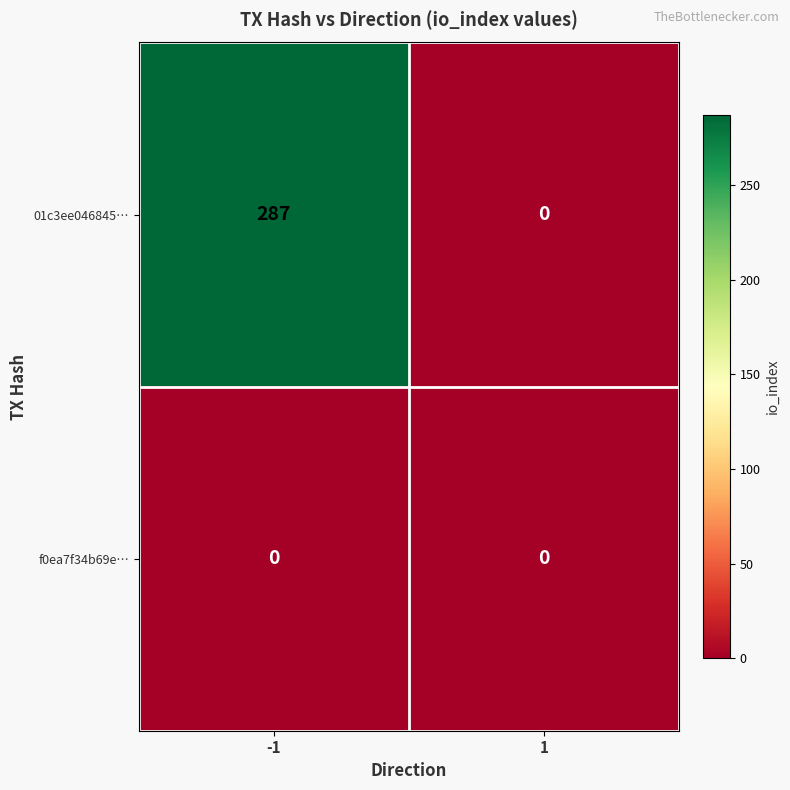

Which series changed the most between -1 and 1?

01c3ee046845…